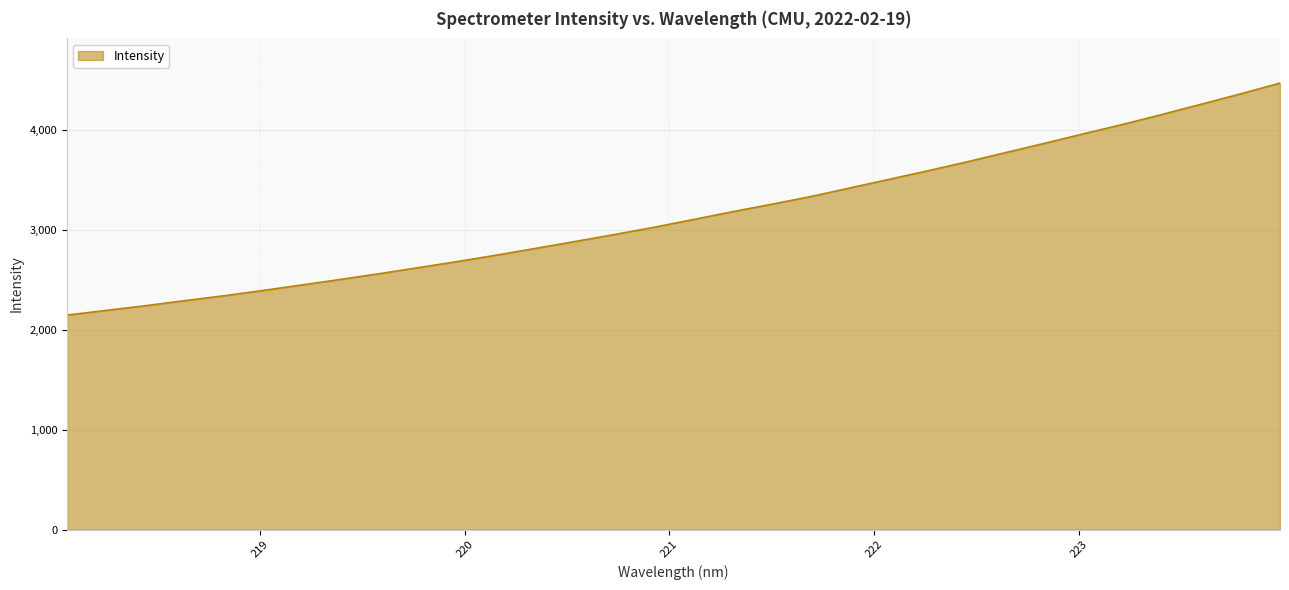

What is the minimum value shown in the chart?

2148.6